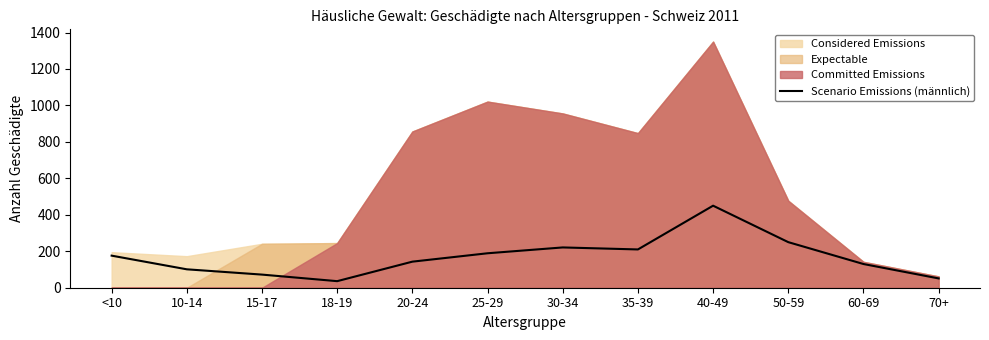

How many interior local valleys (lower than both neighbors) does the data have?

2